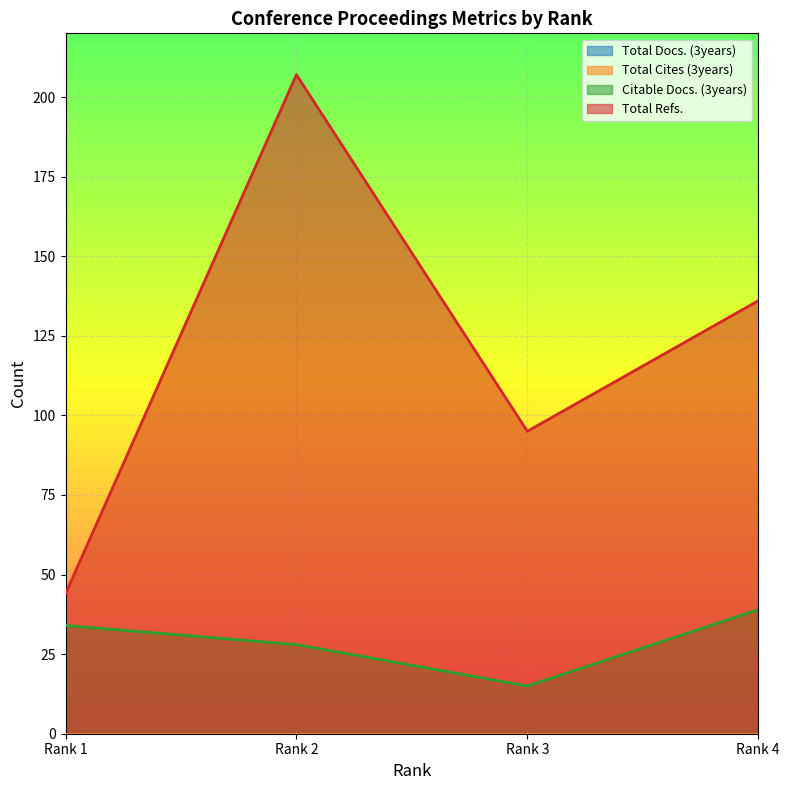

Read the Total Refs. value at Rank 3, to the nearest 50.

100